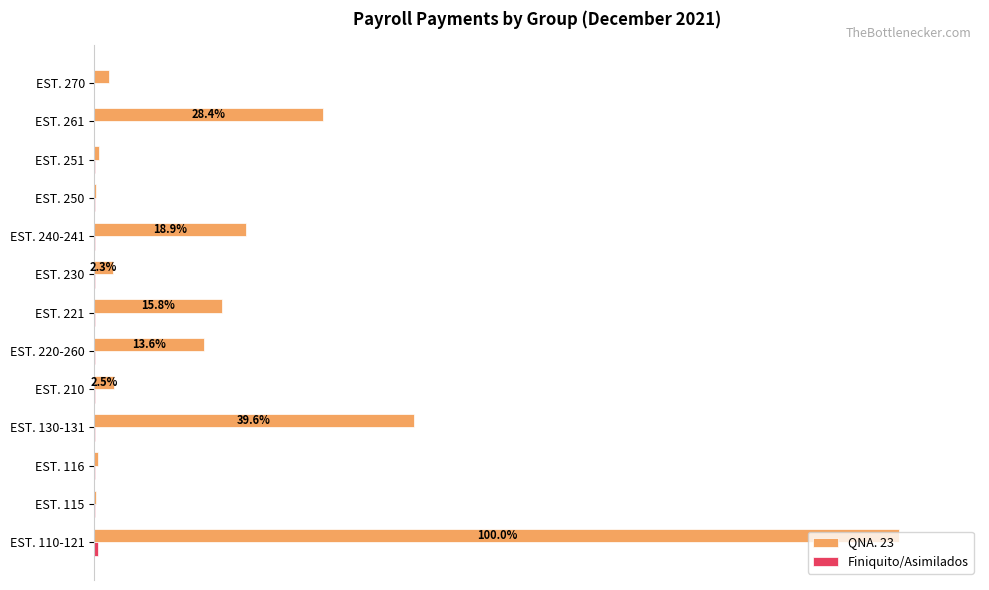

Which series has the largest range (max minus min)?

QNA. 23